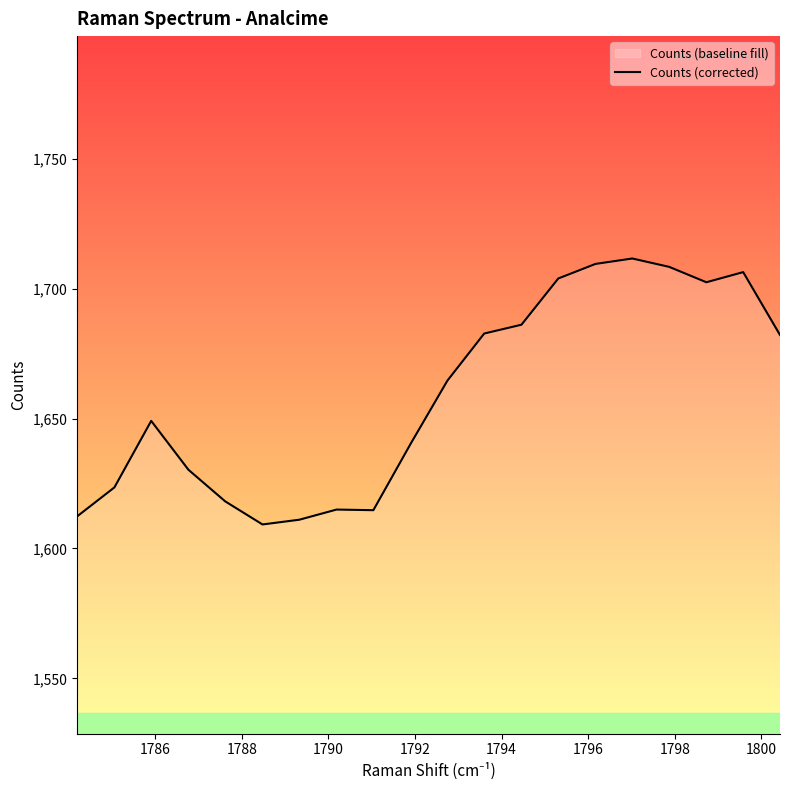

How many interior local peaks (higher than both neighbors) does the data have?

4